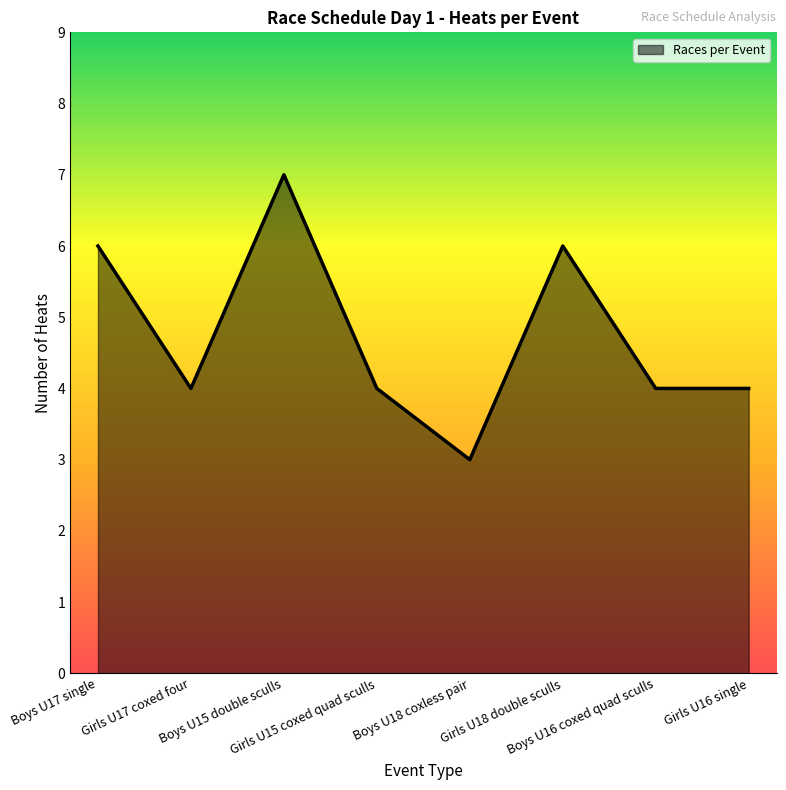

How many lines are shown in the chart?

1